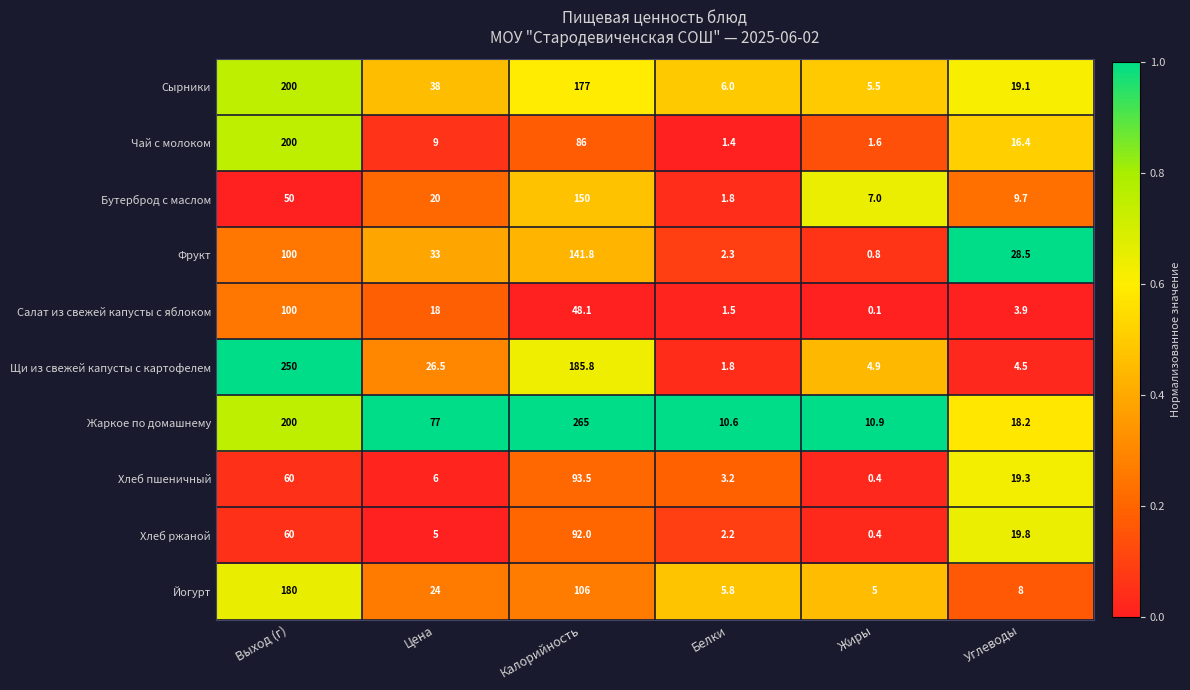

What is the difference between the second highest and second lowest values in the Хлеб ржаной series?

57.8